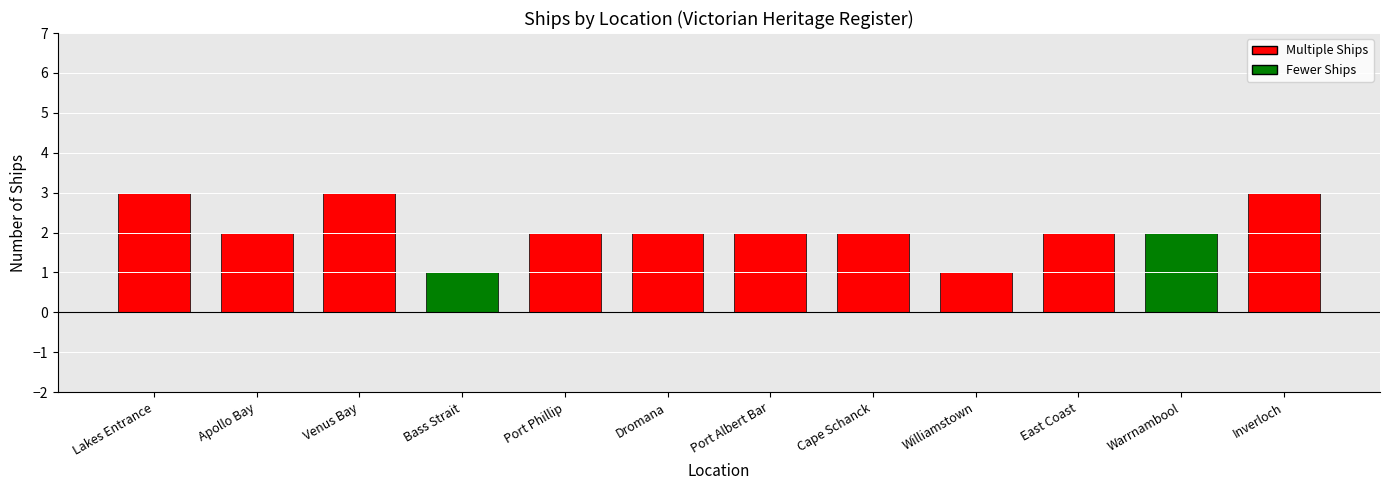

Count the values in the range 2 to 3.

10